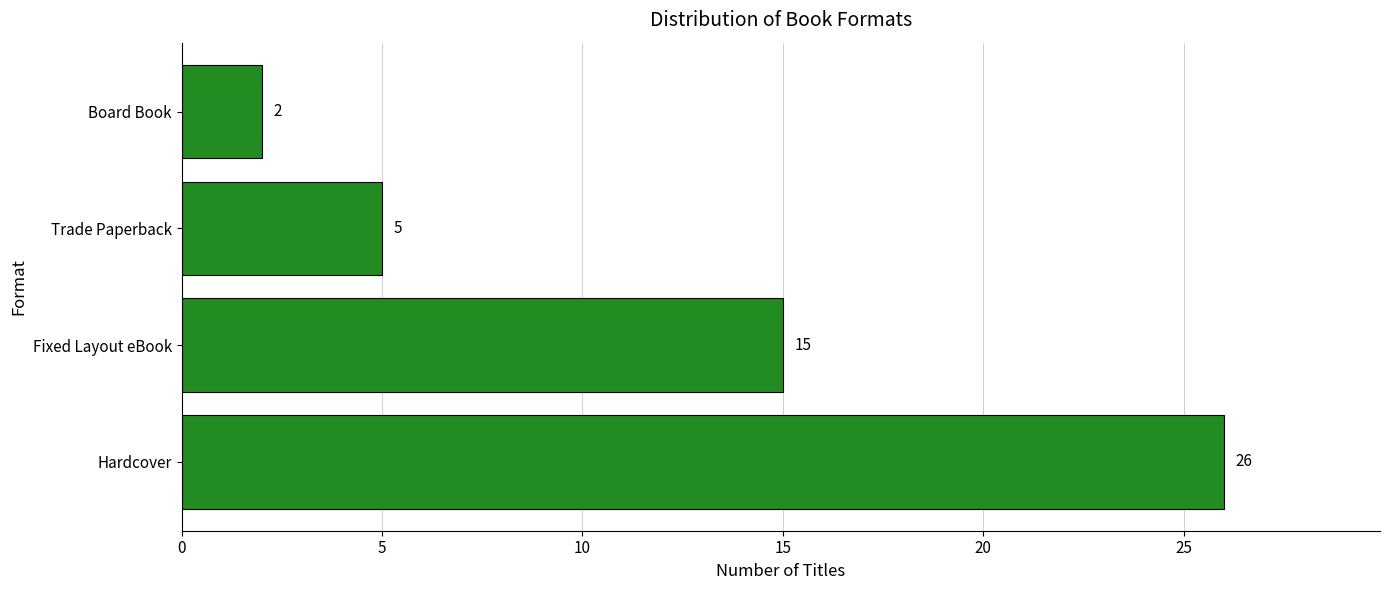

What is the sum of all values?

48